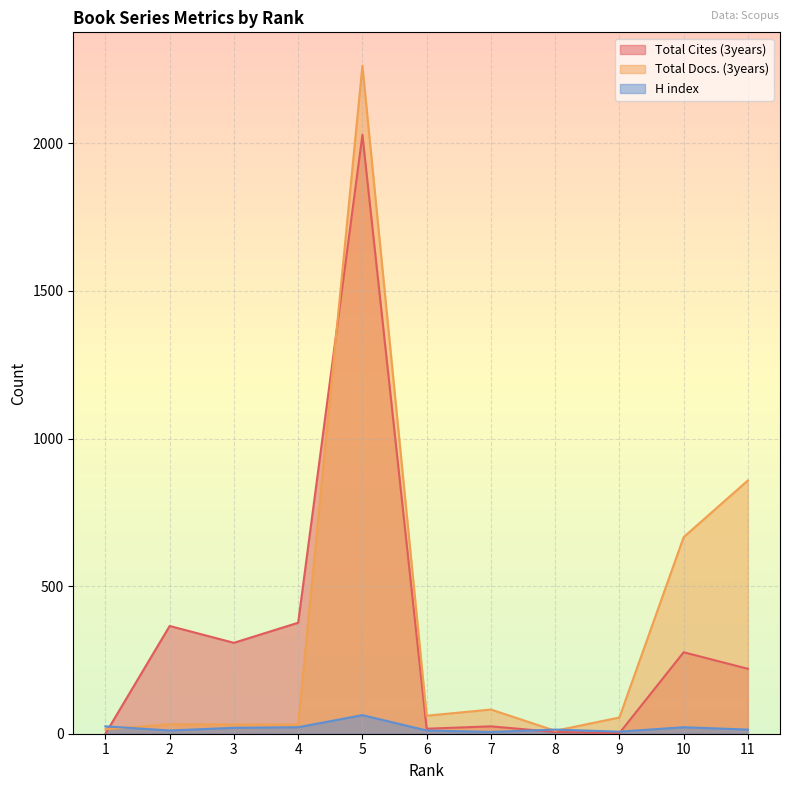

Rank the categories by Total Cites (3years) value from highest to lowest.

5, 4, 2, 3, 10, 11, 7, 6, 8, 9, 1